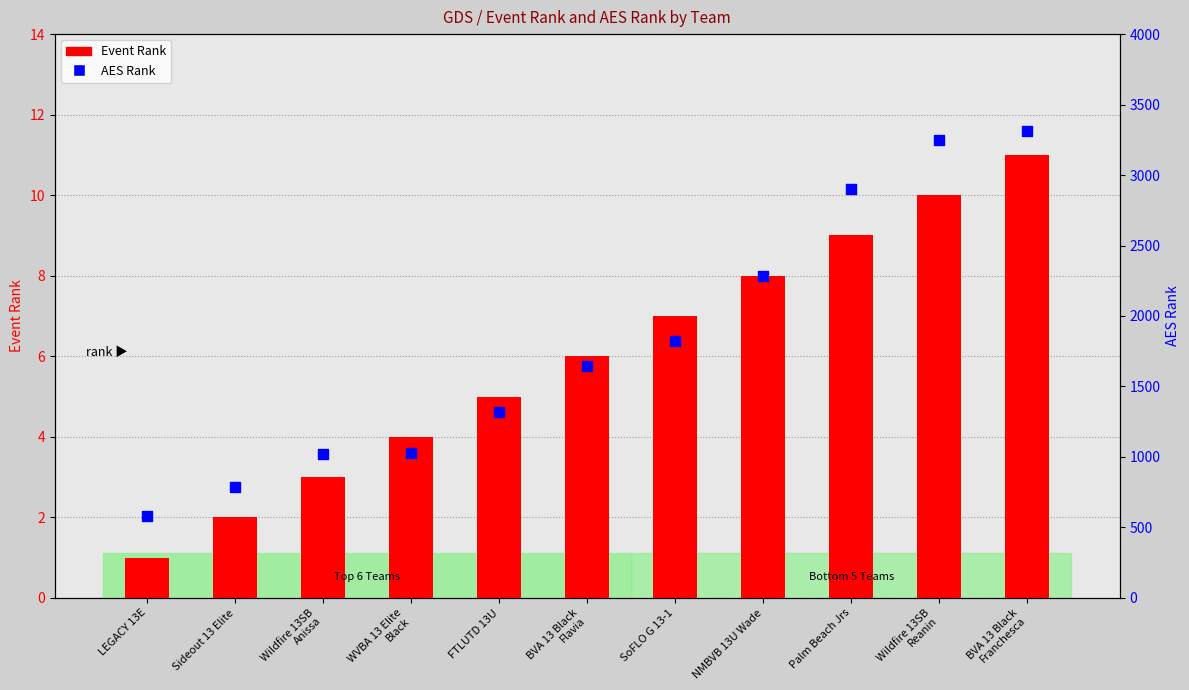

What are all the series names shown in the legend?

Event Rank, AES Rank